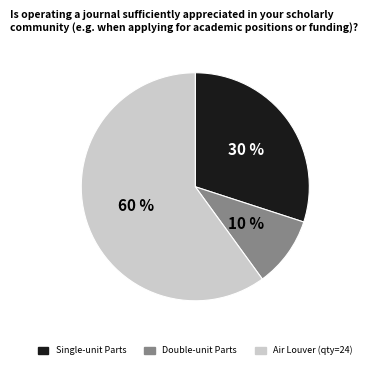

Is there a majority slice in this chart?

Yes